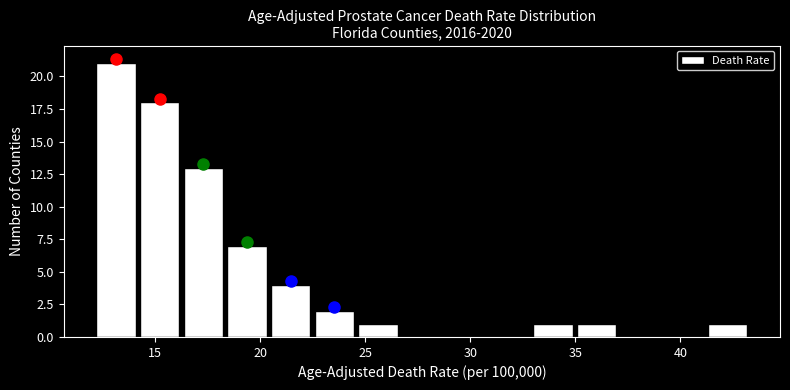

How tall is the bar that spans 24.5 to 26.5 on the x-axis? Neither the bar edges nor the heights are printed on the chart, so give them approximately, as read against the axes.

1